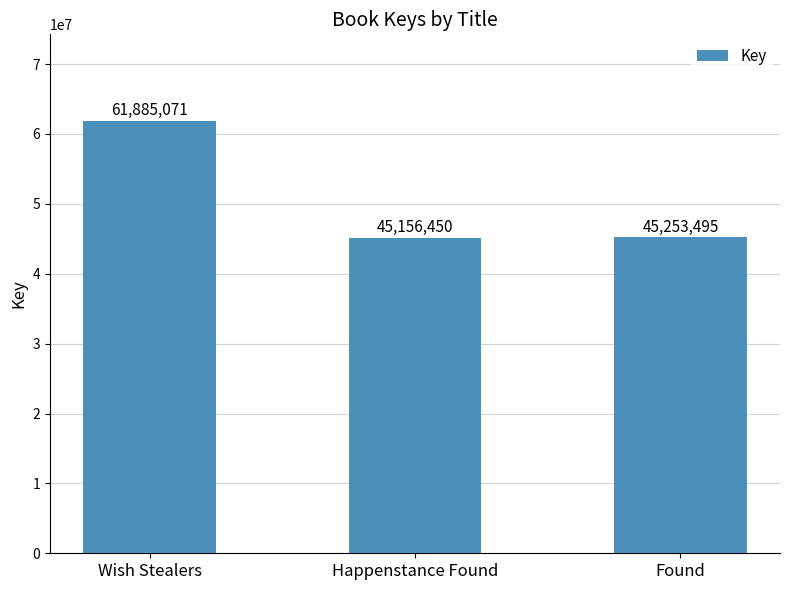

How many data points does each series have?

3